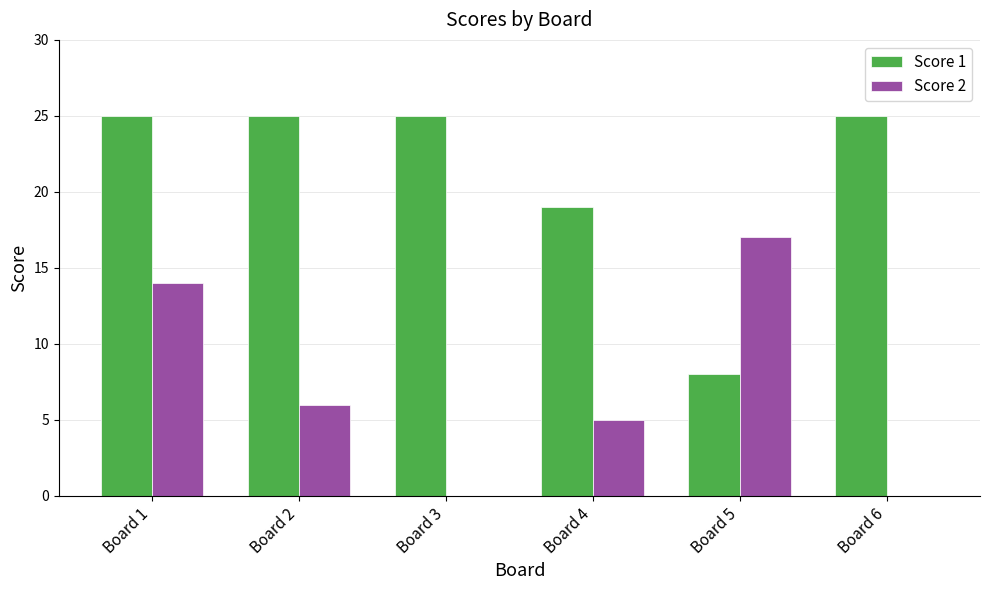

What is the greatest value displayed?

25